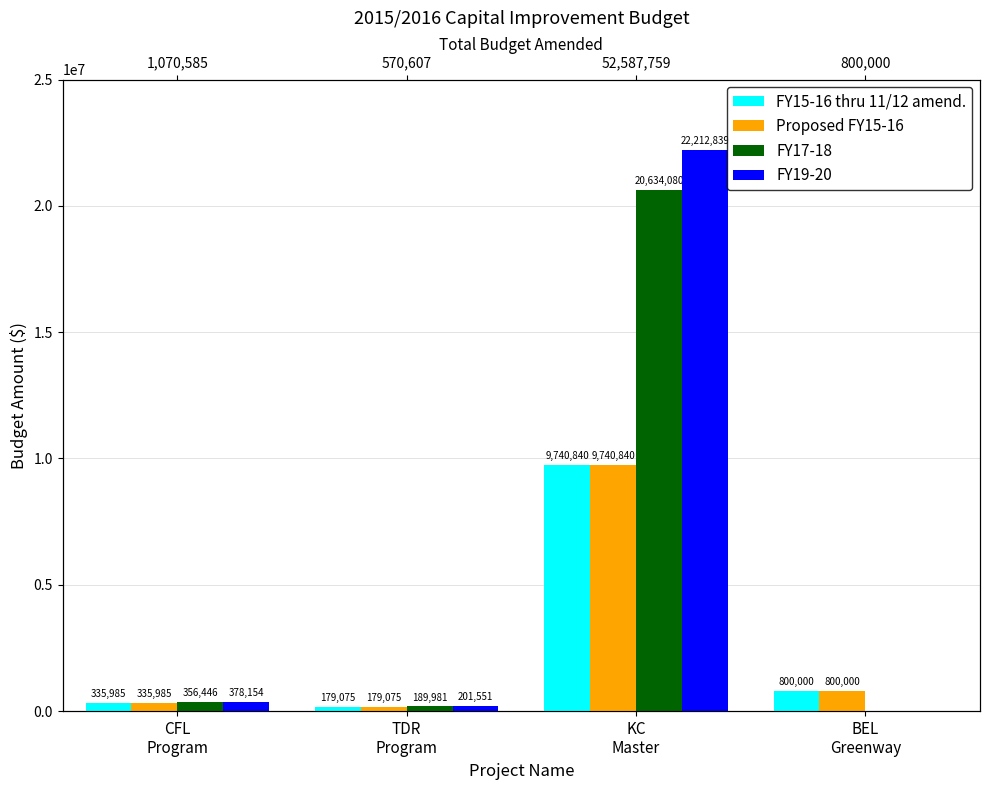

Which category has the highest value across all series?

KC
Master